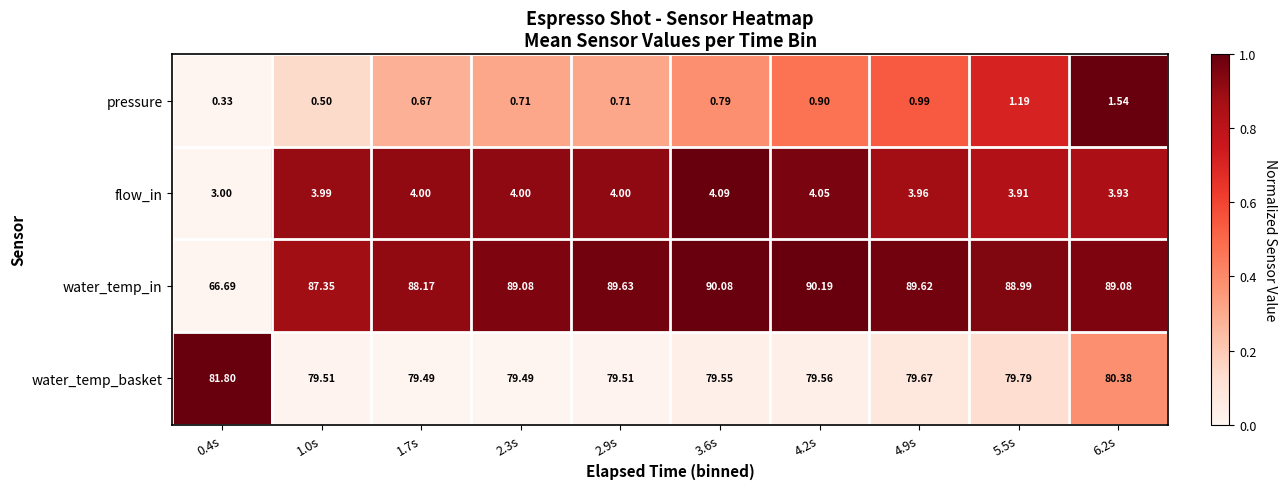

Which series changed the most between 1.7s and 5.5s?

water_temp_in